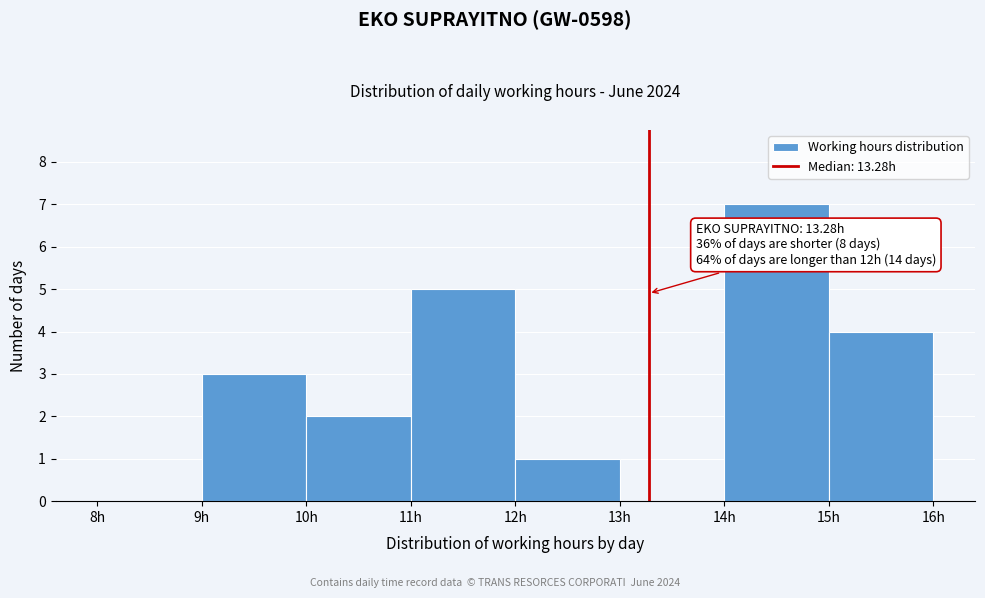

Which range on the x-axis has the tallest bar?

14 to 15